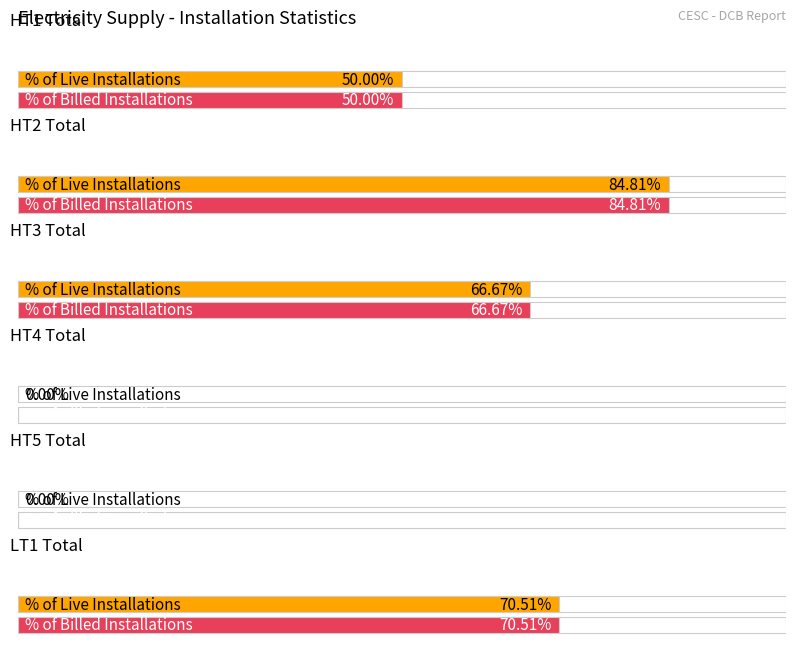

True or false: % of Billed Installations has a value of 72.8 at HT1 Total.

False